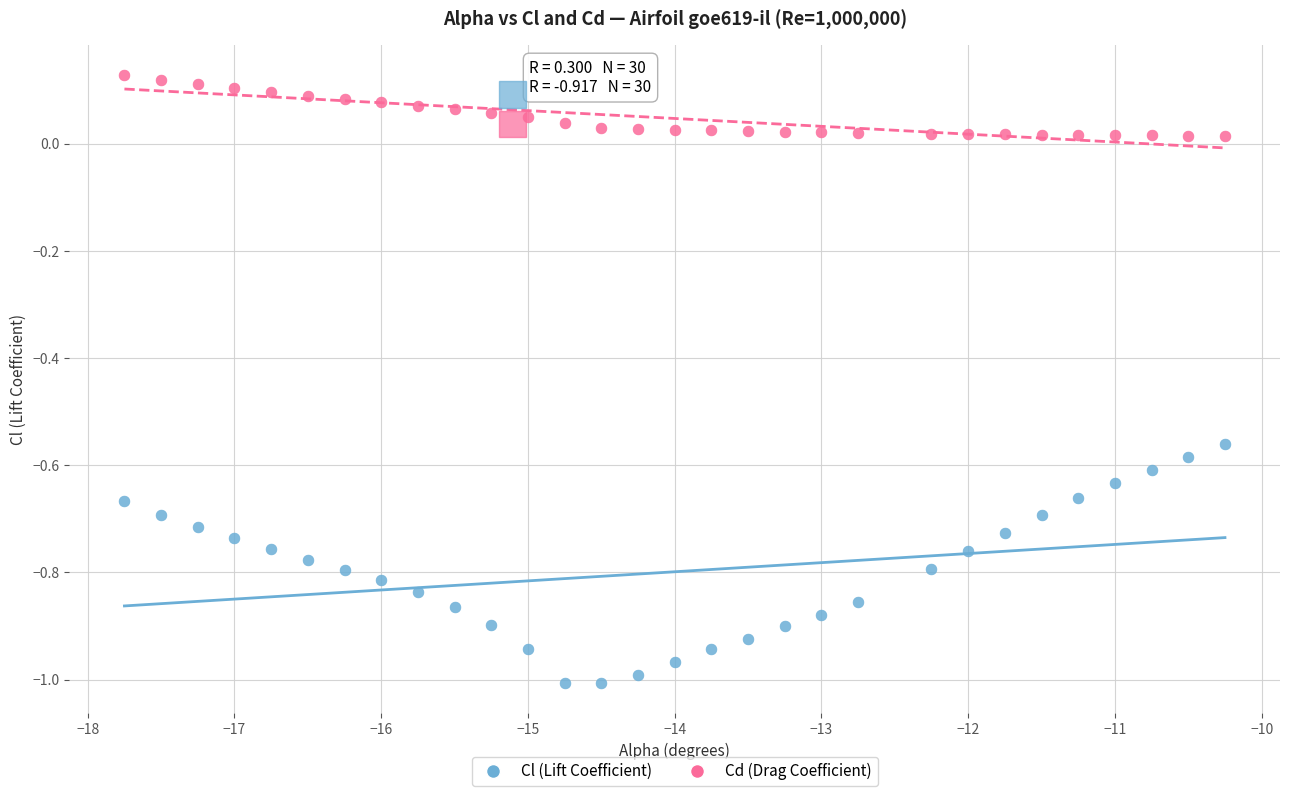

Which series reaches the maximum Y coordinate?

Cd (Drag Coefficient)